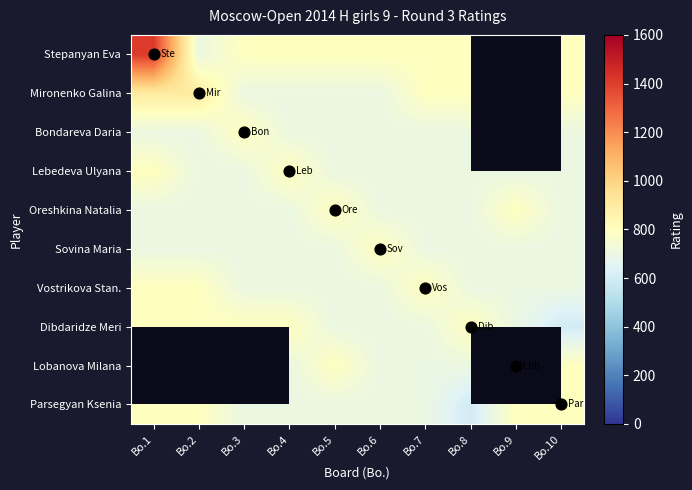

Which series has the largest range (max minus min)?

Stepanyan Eva